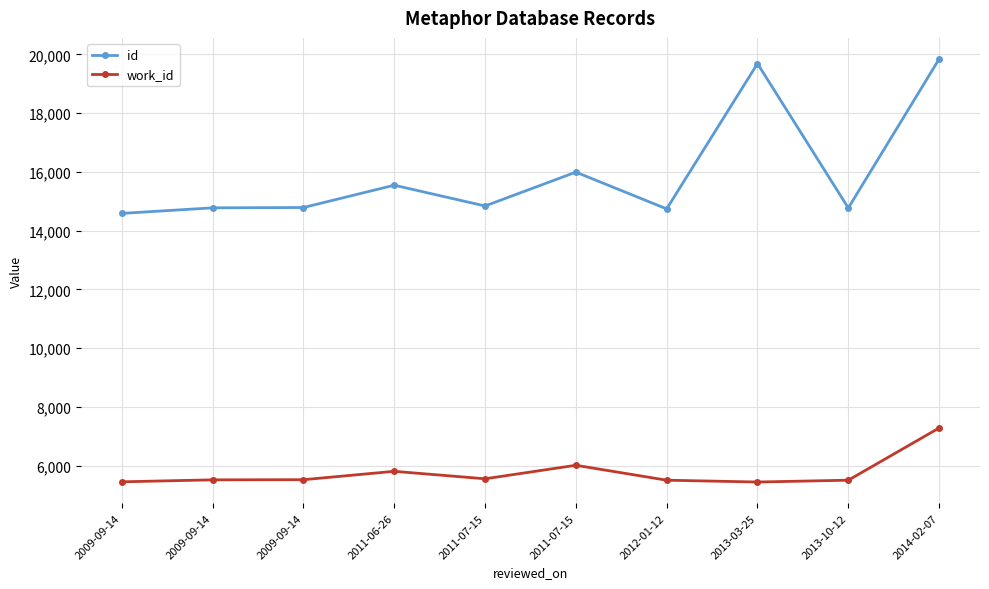

How many lines are shown in the chart?

2